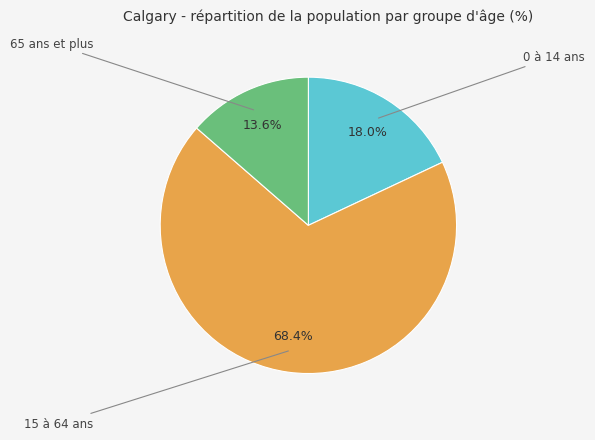

Is there any slice that represents more than half of the pie?

Yes